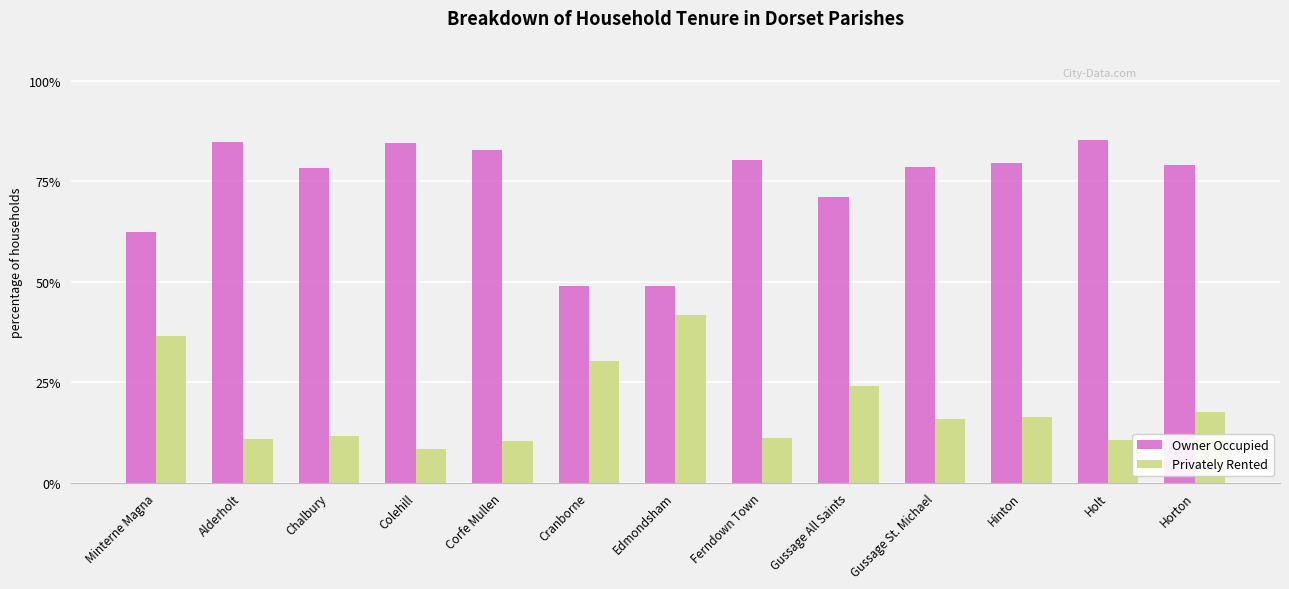

What position from the right is Colehill?

10